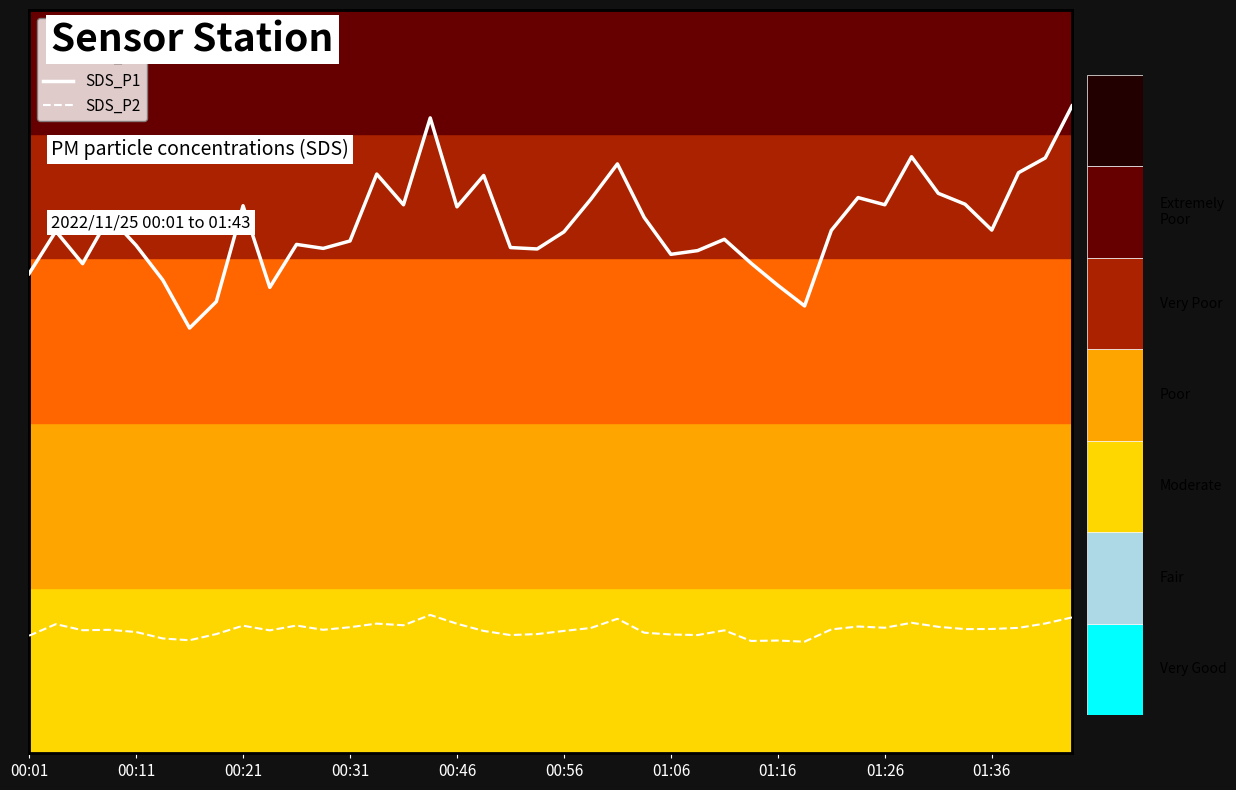

Rank the series by their maximum value, from lowest to highest.

SDS_P2, SDS_P1